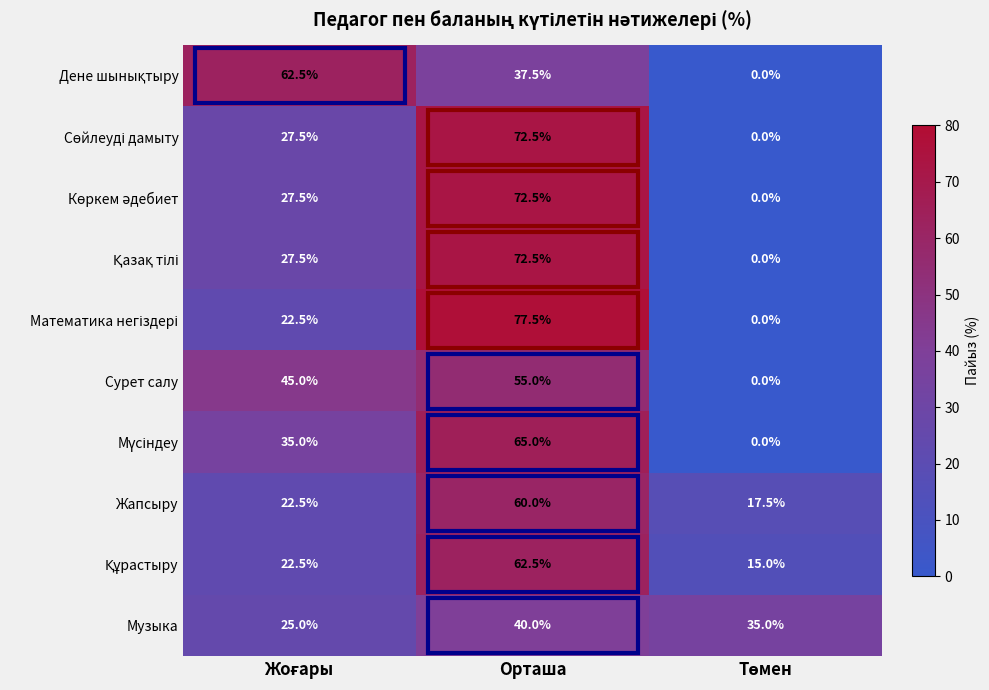

Count the Сурет салу values in the range 0 to 55.

3